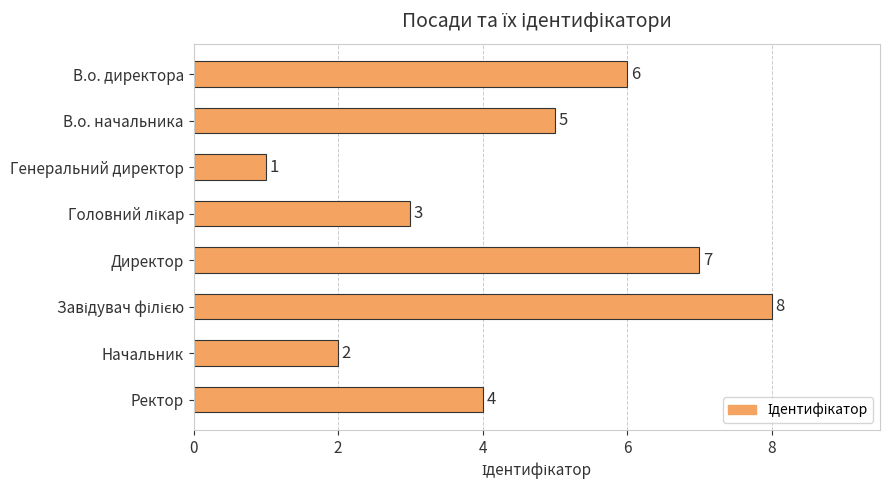

At which label is the value closest to 4?

Ректор